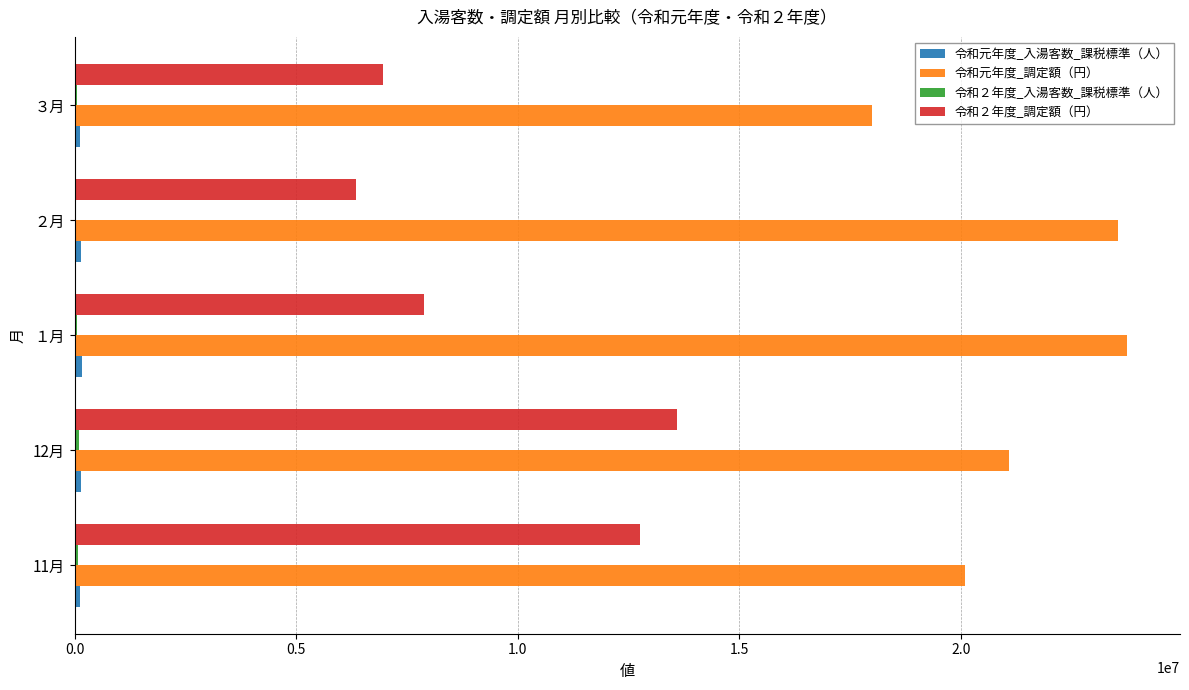

Which category has the highest value in the 令和２年度_調定額（円） series?

12月